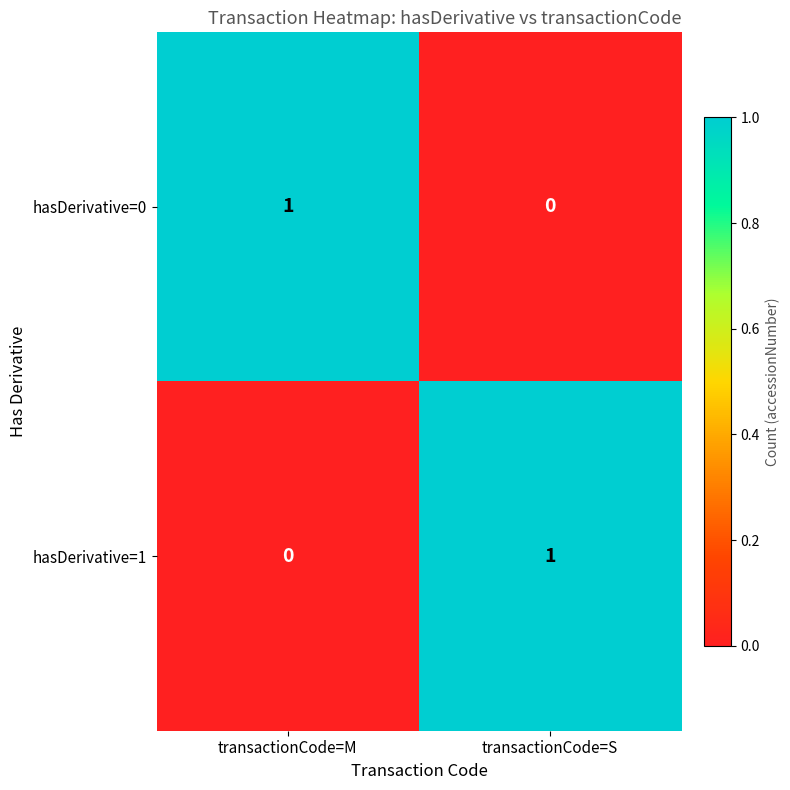

The value of hasDerivative=1 at transactionCode=S is 2. True or false?

False